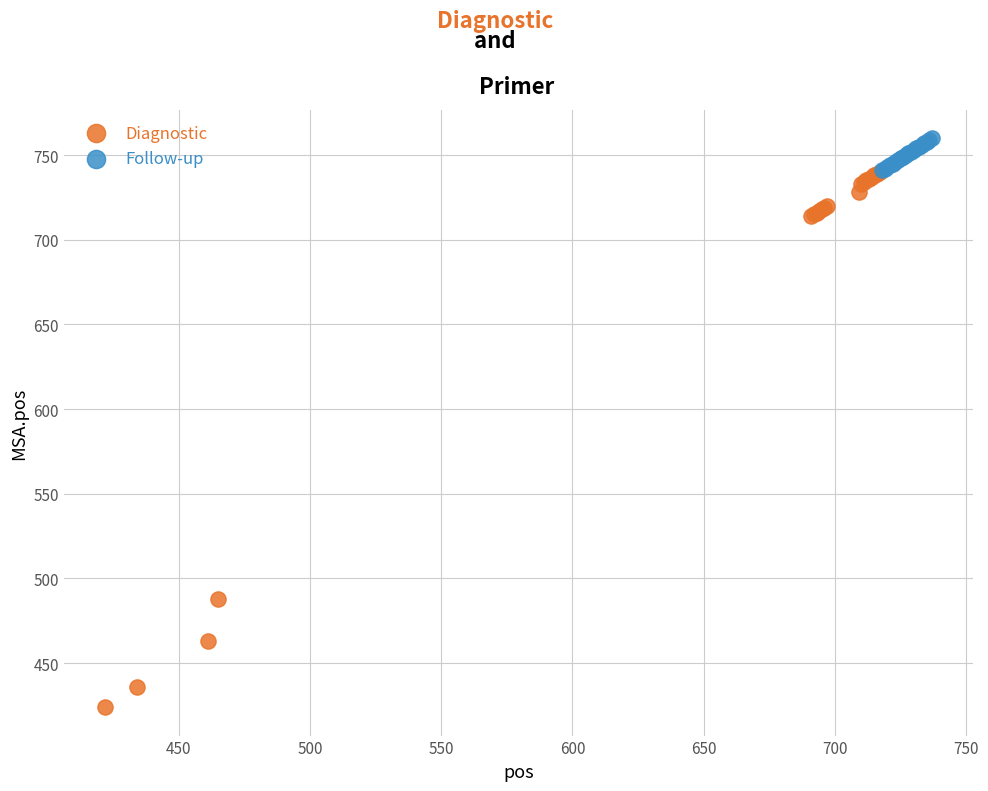

Which series contains the highest Y value?

Follow-up